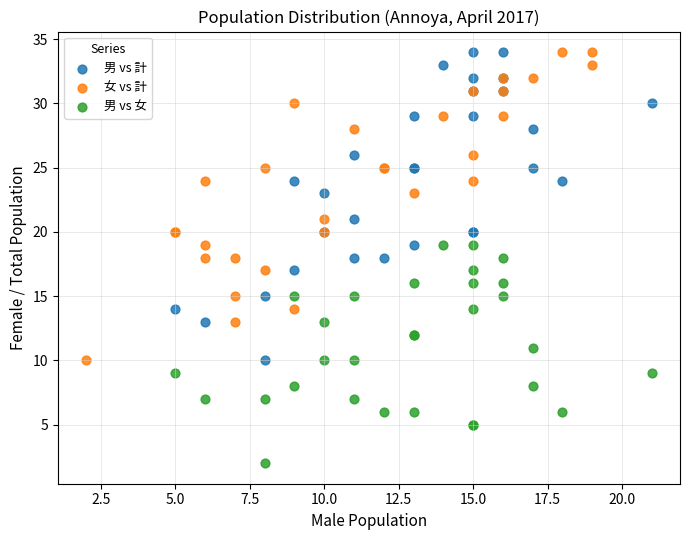

Which series contains the lowest Y value?

男 vs 女